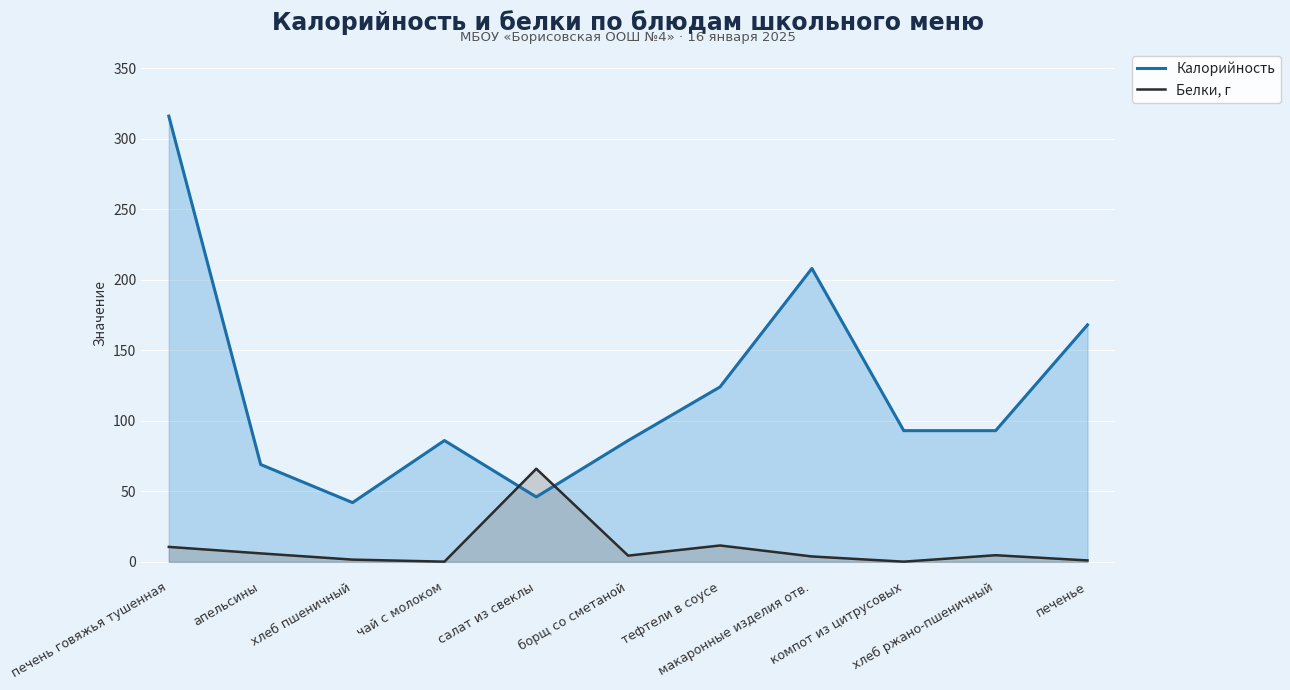

What position from the left is салат из свеклы?

5